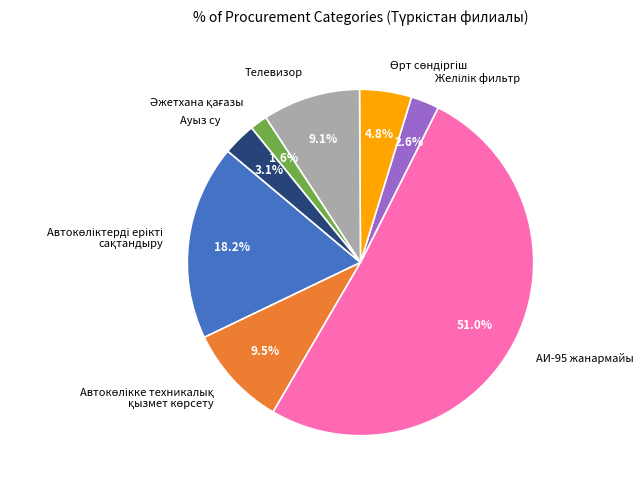

Which category has the biggest portion of the pie?

АИ-95 жанармайы